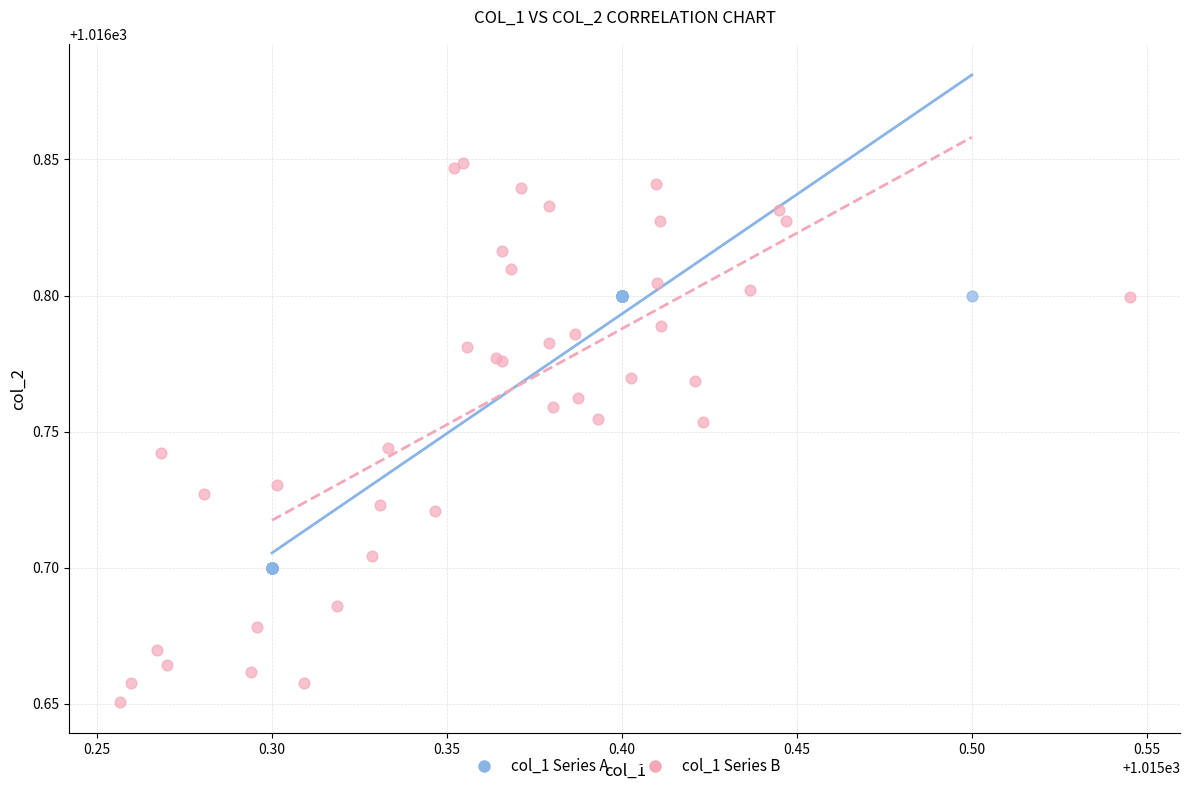

Which series contains the lowest Y value?

col_1 Series B